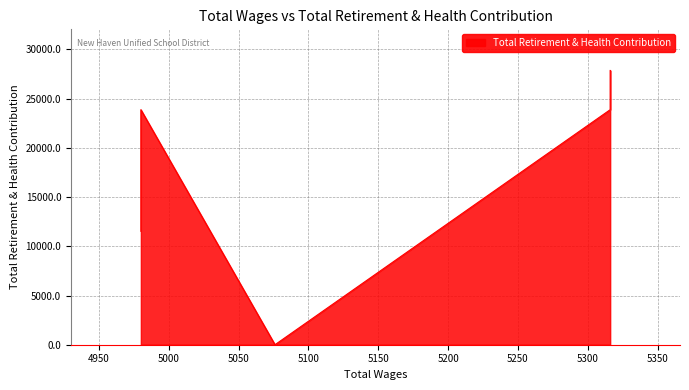

What is the greatest value displayed?

27863